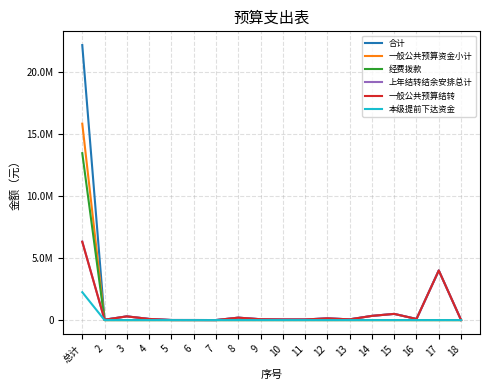

The value of 一般公共预算资金小计 at 18 is -10033753.7. True or false?

False